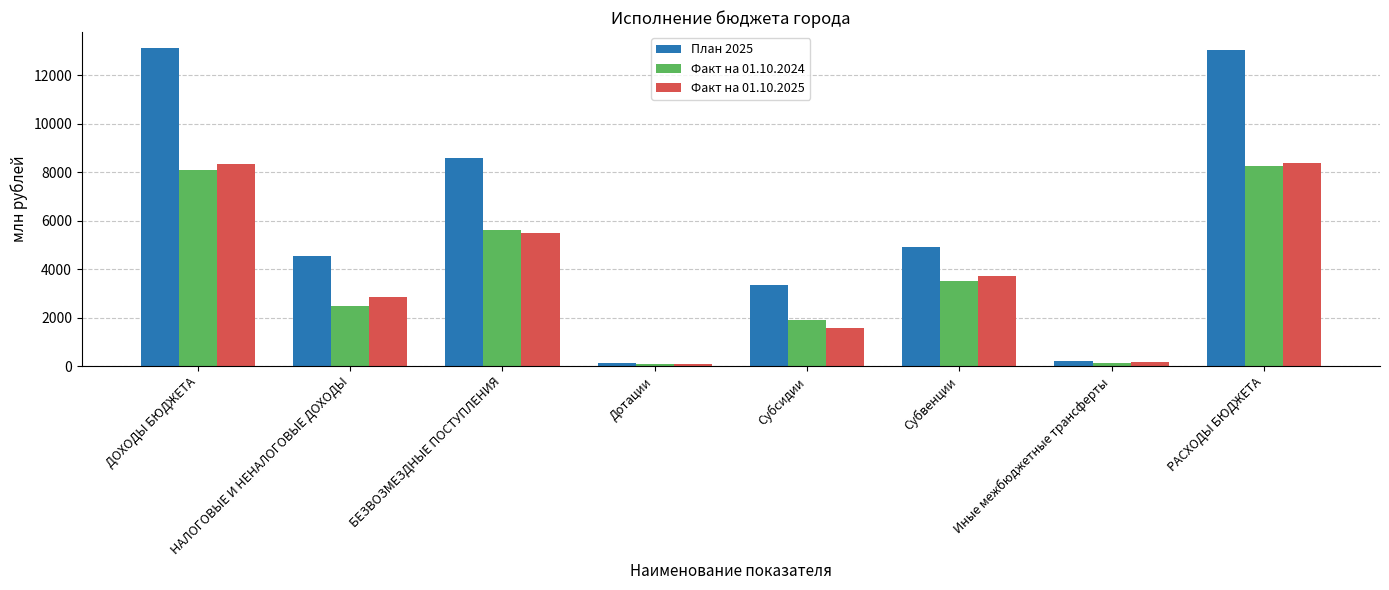

Is it true that Факт на 01.10.2025 equals 5506.9 at БЕЗВОЗМЕЗДНЫЕ ПОСТУПЛЕНИЯ?

True